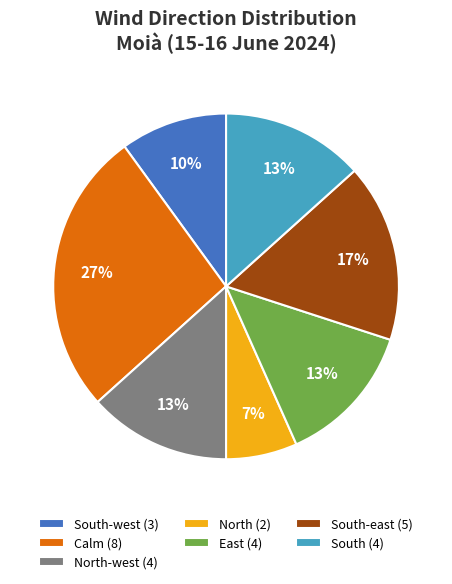

Is there any slice that represents more than half of the pie?

No